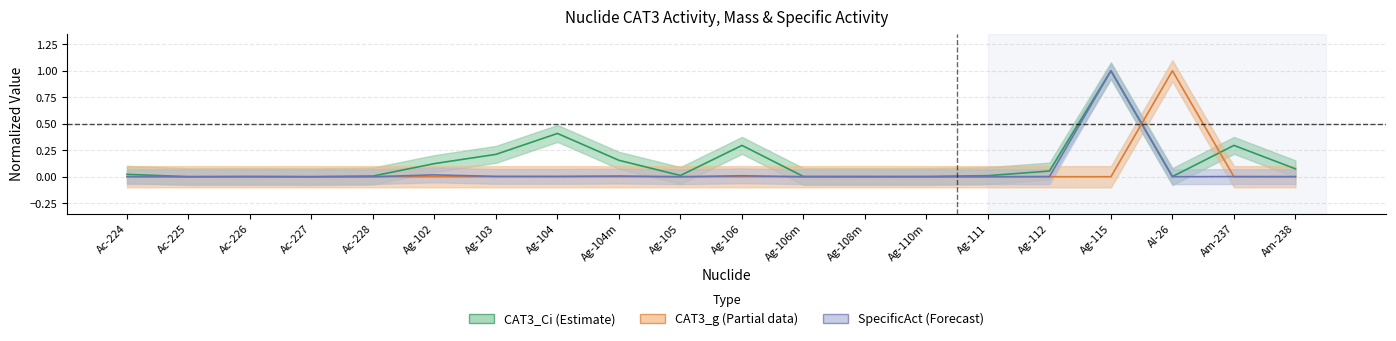

What is the total value across all series at Ag-102?

0.1